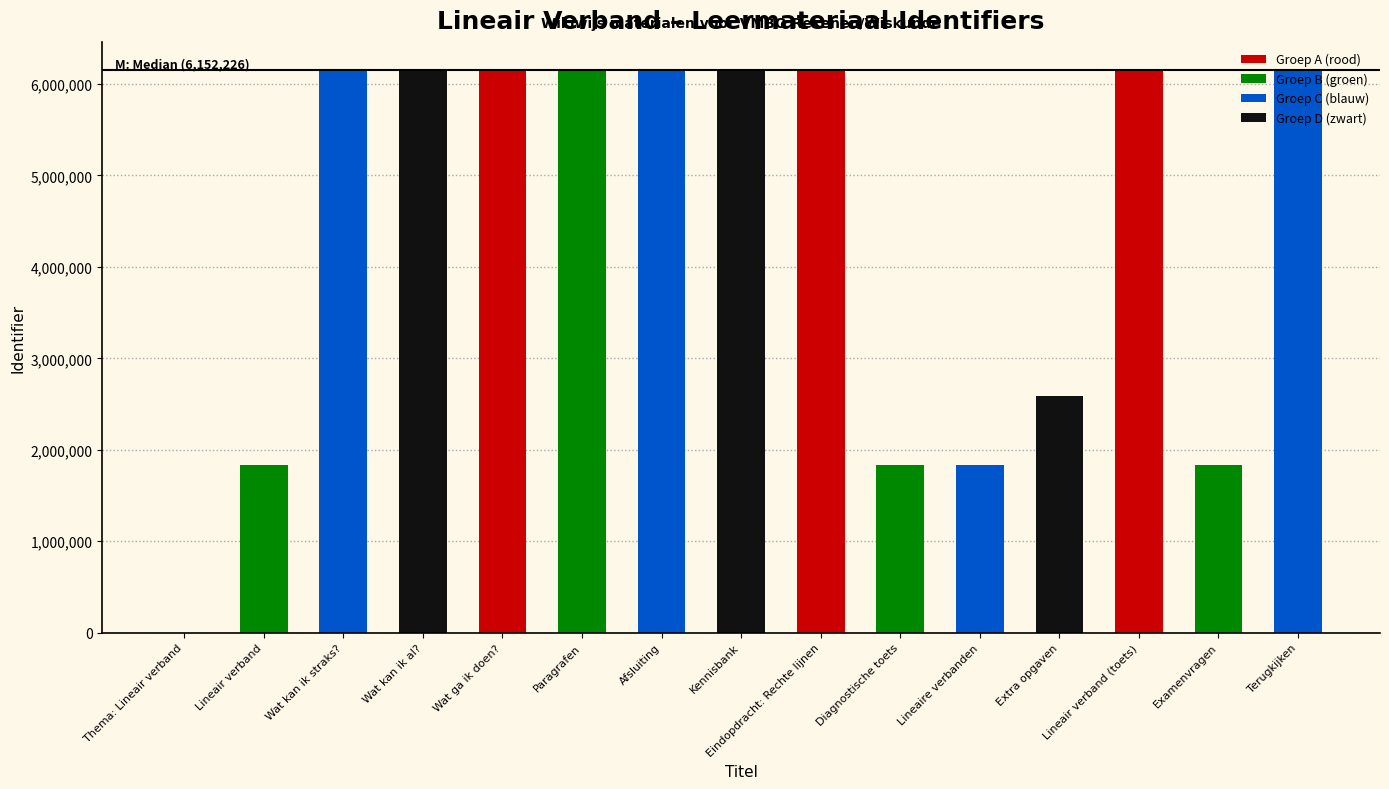

What is the sum of the values at Diagnostische toets and Examenvragen?

3674714